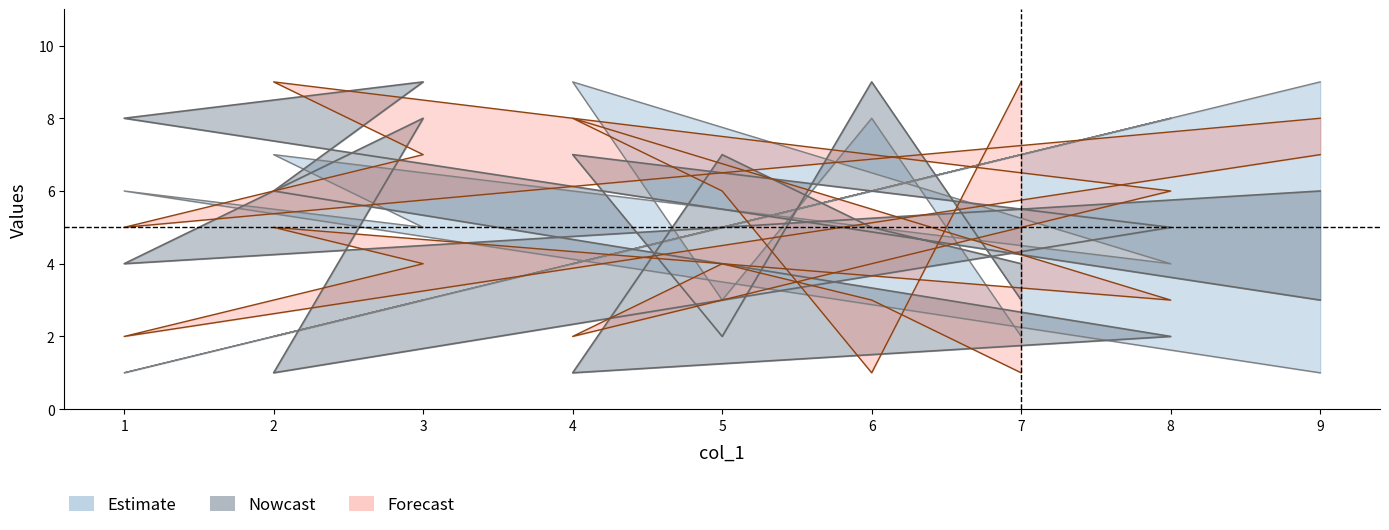

At which category does the chart reach its minimum across all series?

2